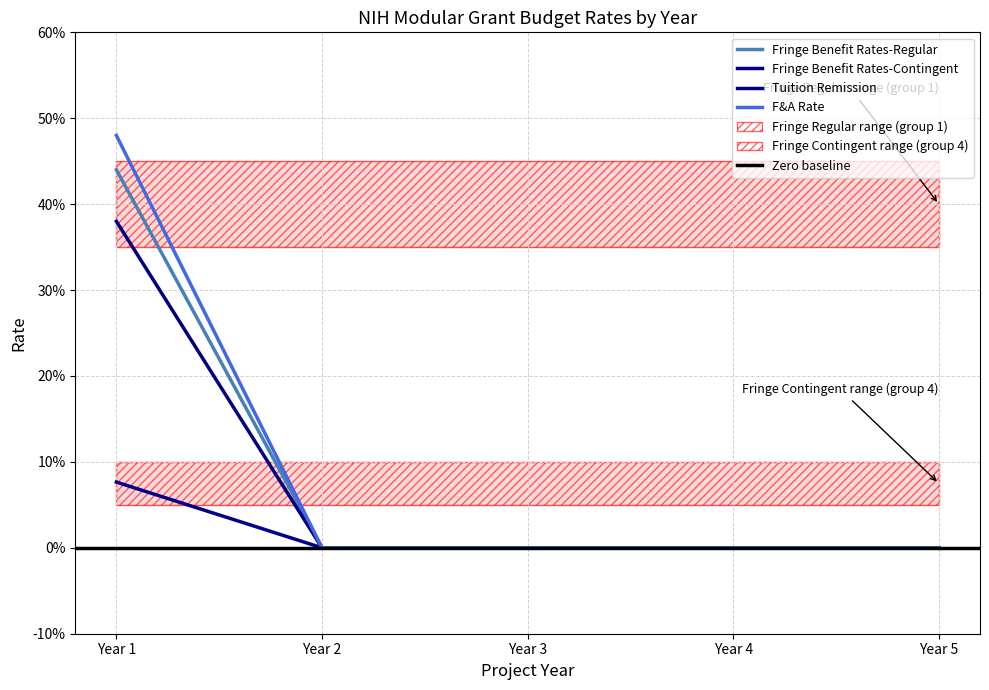

Between Year 1 and Year 3, which series saw the biggest shift?

F&A Rate